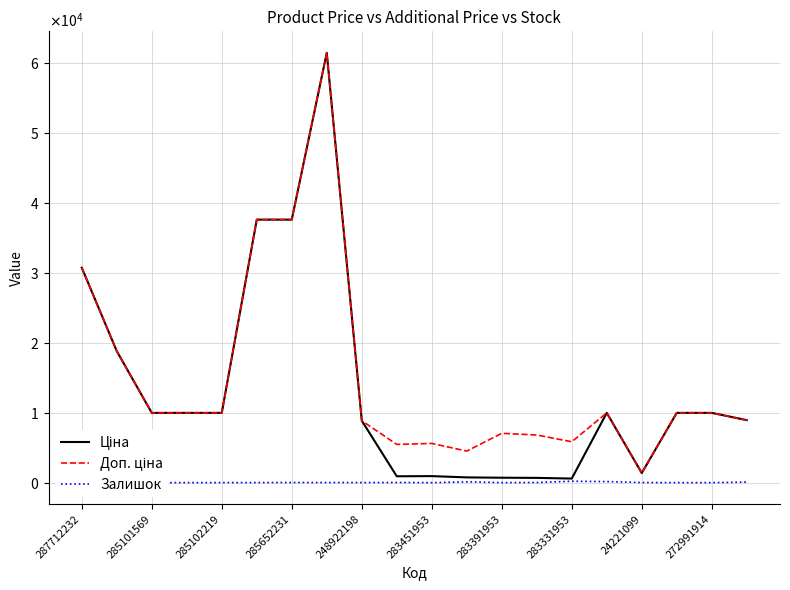

True or false: Ціна and Доп. ціна intersect in this chart.

False